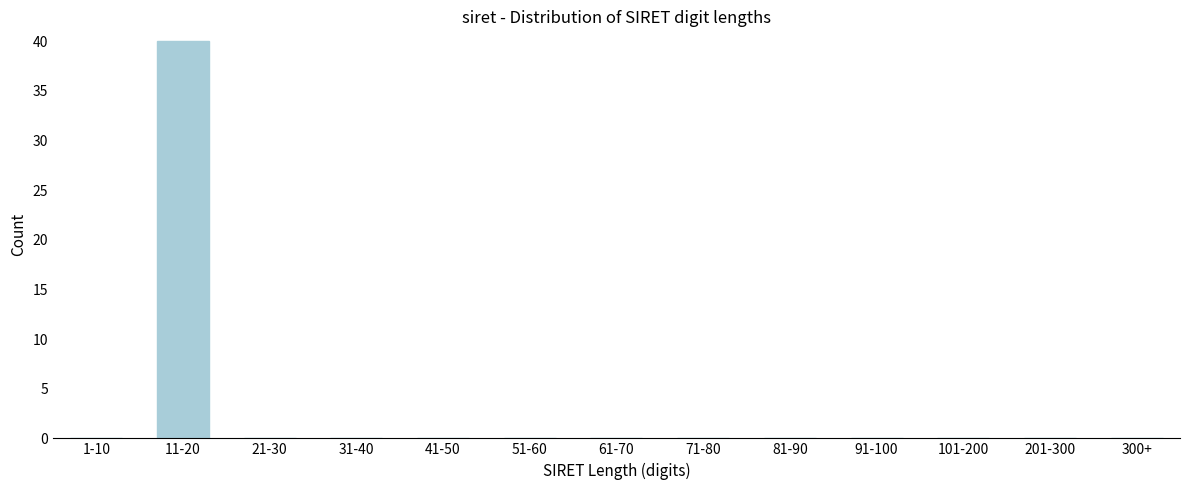

Reading right to left, transcribe all the data shown in this chart.

300+=0	201-300=0	101-200=0	91-100=0	81-90=0	71-80=0	61-70=0	51-60=0	41-50=0	31-40=0	21-30=0	11-20=40	1-10=0